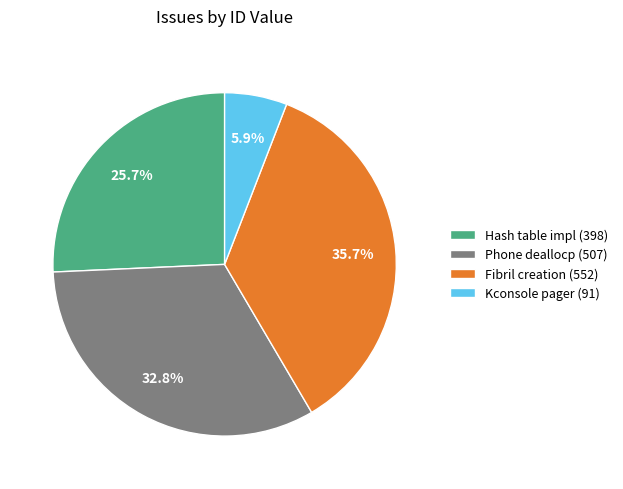

Which has a higher value, Phone deallocp (507) or Fibril creation (552)?

Fibril creation (552)